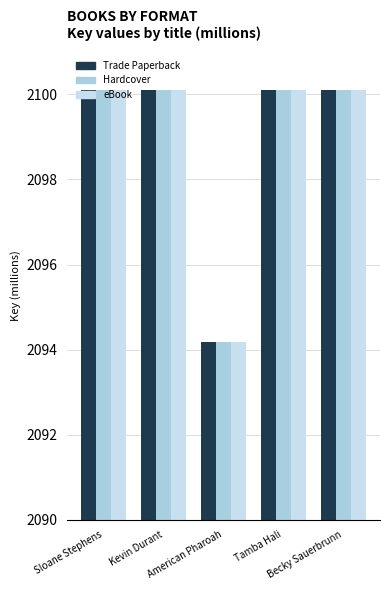

The value of Trade Paperback at Becky Sauerbrunn is 2100.1. True or false?

True